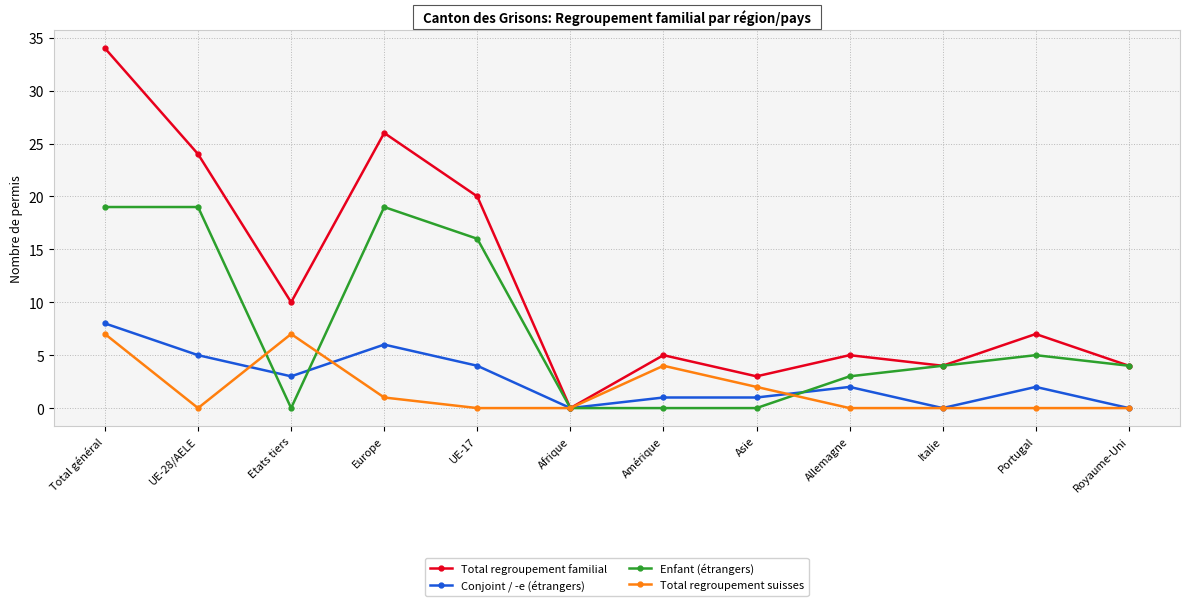

What is the sum of the Enfant (étrangers) values at UE-17 and Europe?

35